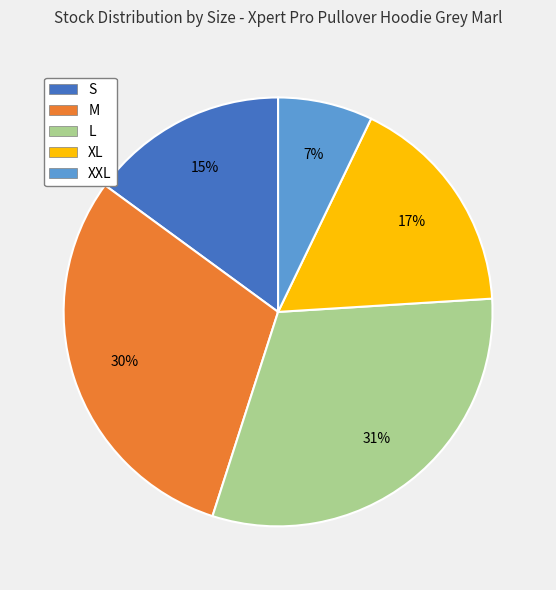

Between XXL and S, which is larger?

S